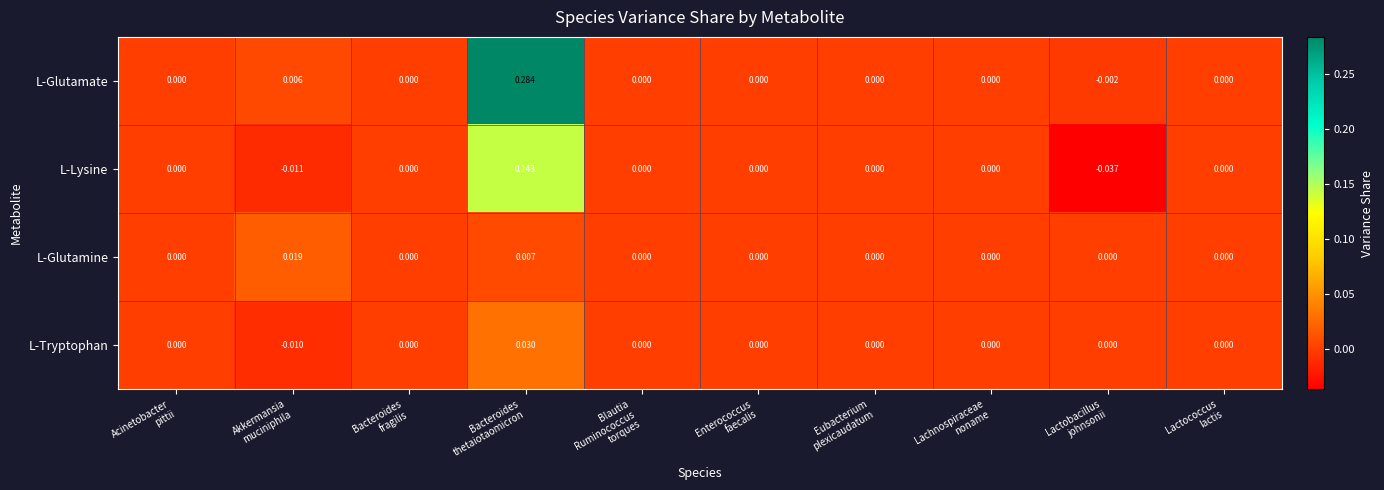

Which series has the largest total across all categories?

L-Glutamate